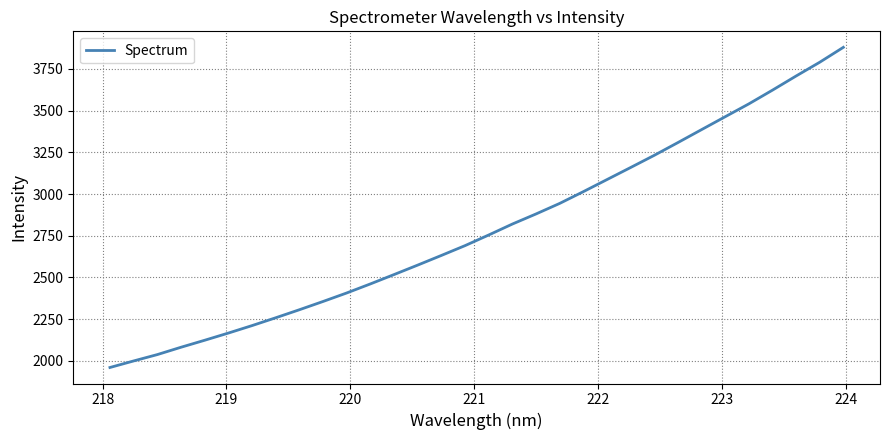

What is the difference between the maximum and minimum values?

1918.8